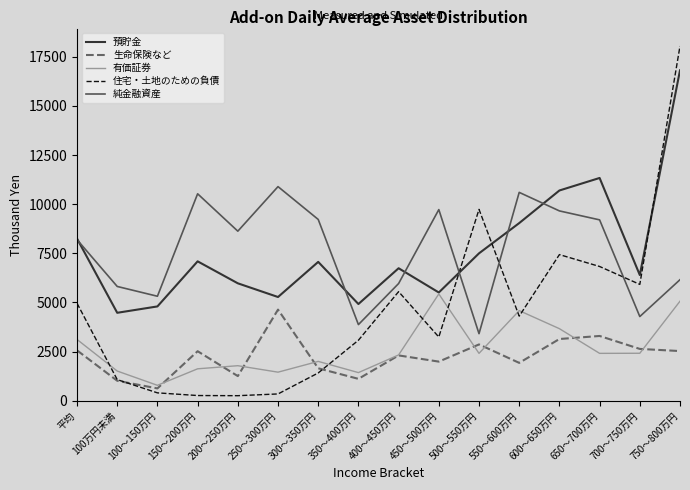

The 有価証券 series shows 3666 at 600～650万円. True or false?

True